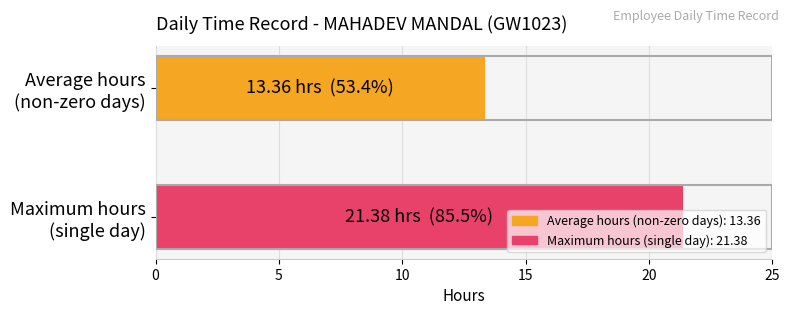

What is the greatest value displayed?

21.4